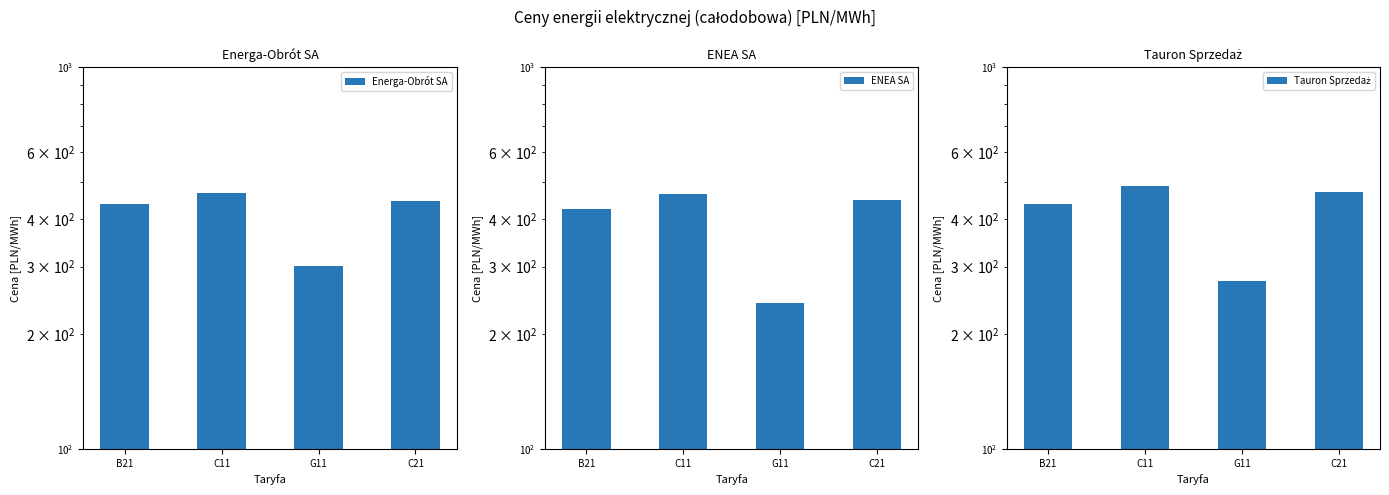

What value does the Tauron Sprzedaż series have at C21?

471.0